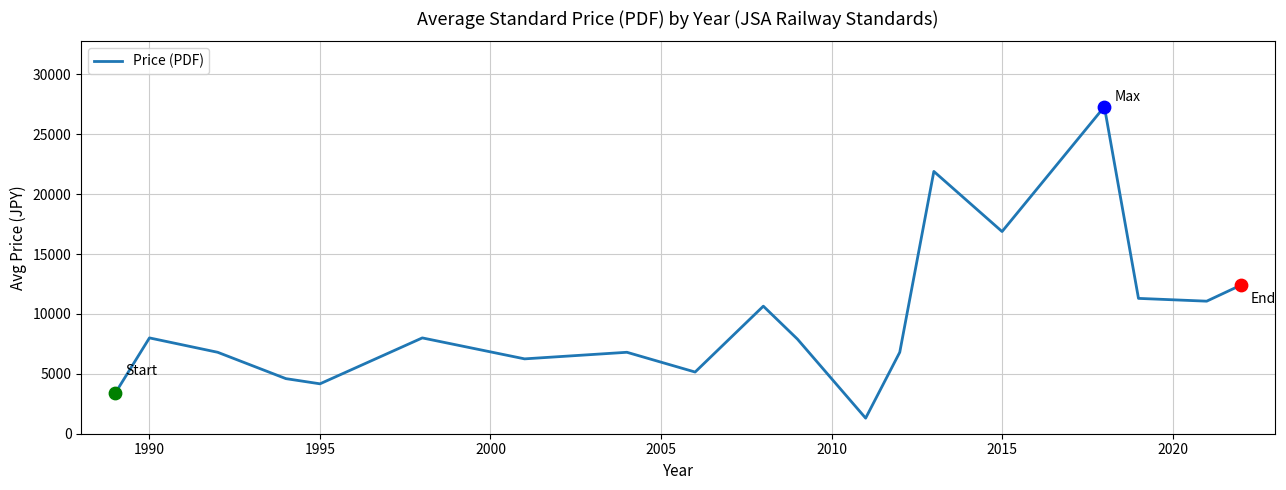

What is the maximum value shown in the chart?

27300.0